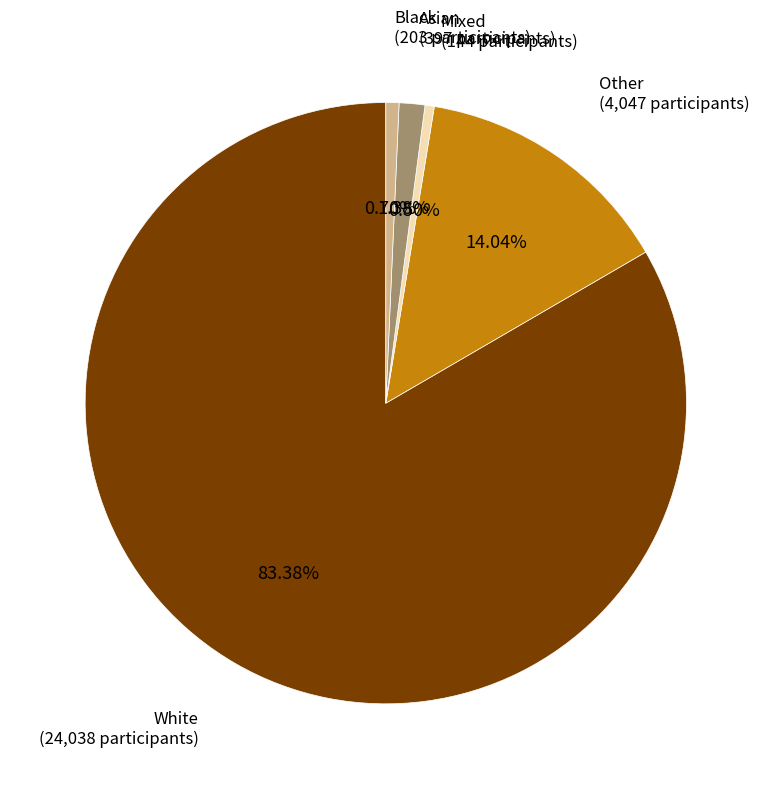

Does any single category account for the majority?

Yes